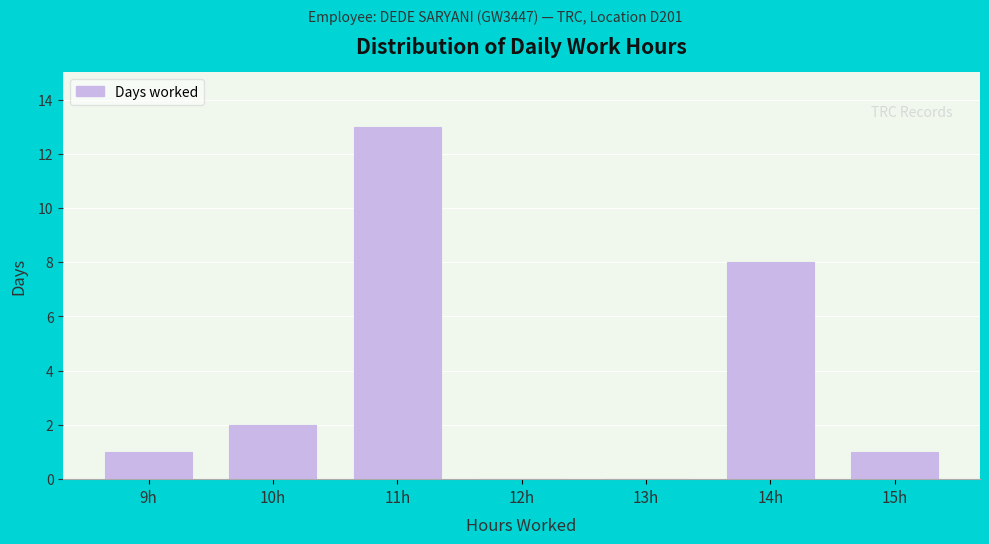

Reading left to right, extract all data points from this chart.

9h=1	10h=2	11h=13	12h=0	13h=0	14h=8	15h=1